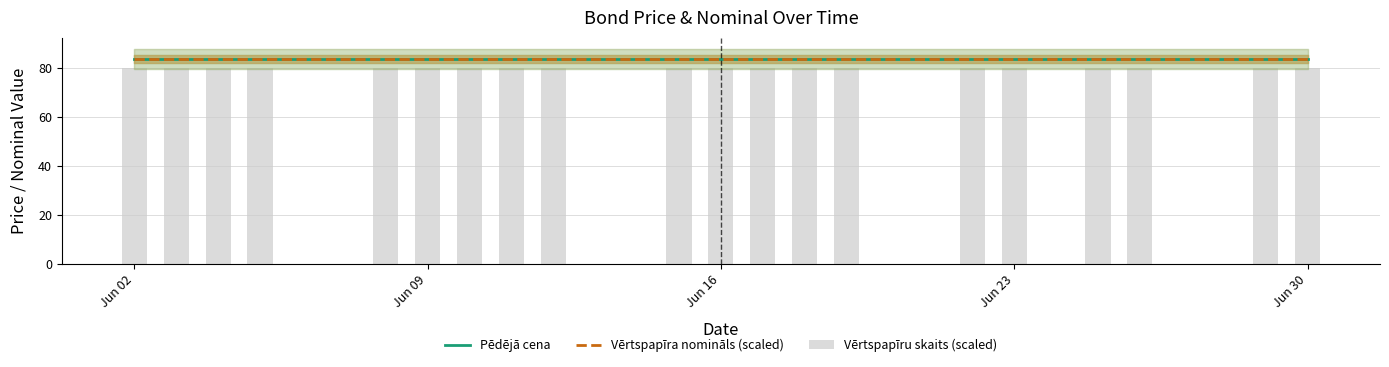

At which category does the chart reach its minimum across all series?

Jun 02